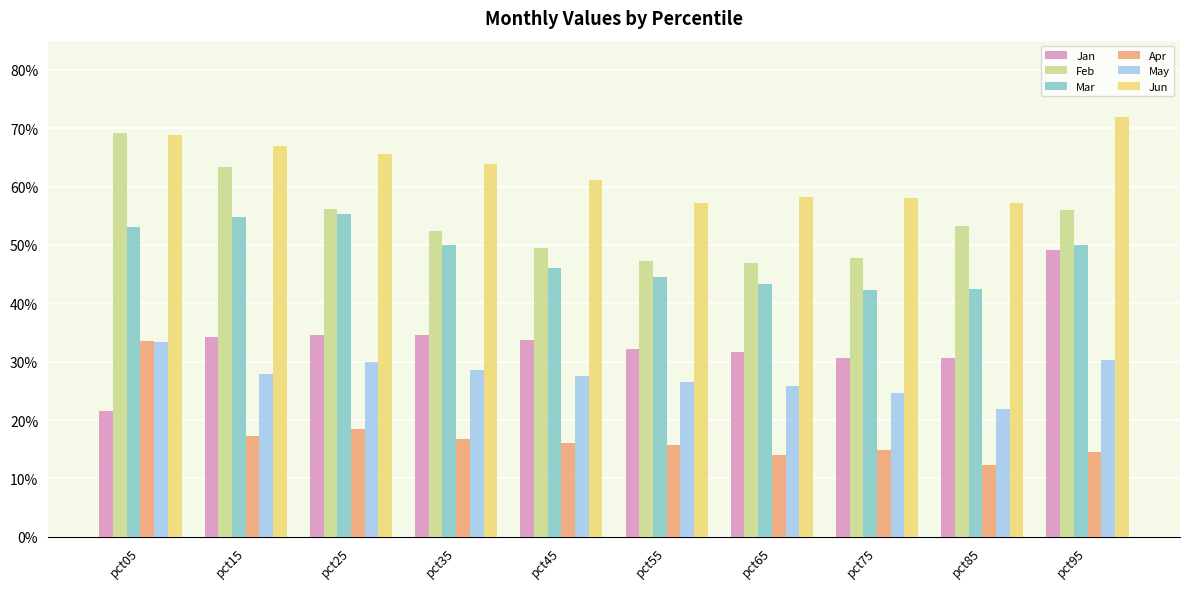

The Apr series shows 0.2 at pct15. True or false?

True